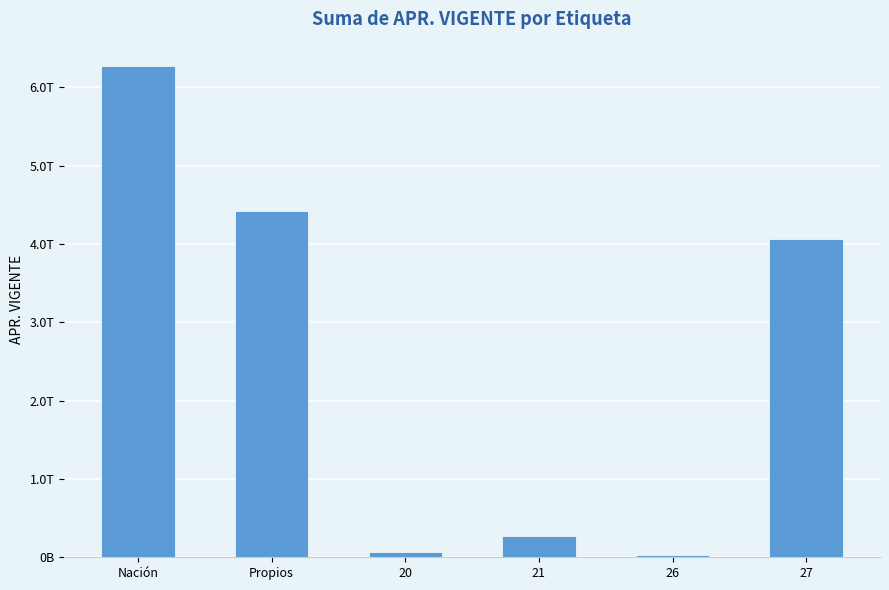

Which has a higher value, Propios or 27?

Propios